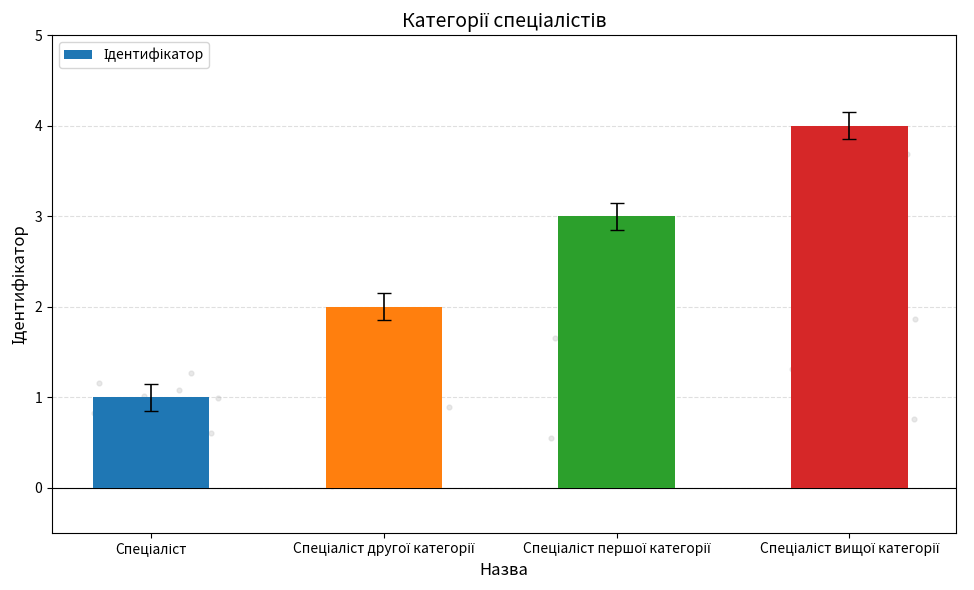

Approximately how many times larger is the value at Спеціаліст першої категорії compared to Спеціаліст другої категорії?

1.5